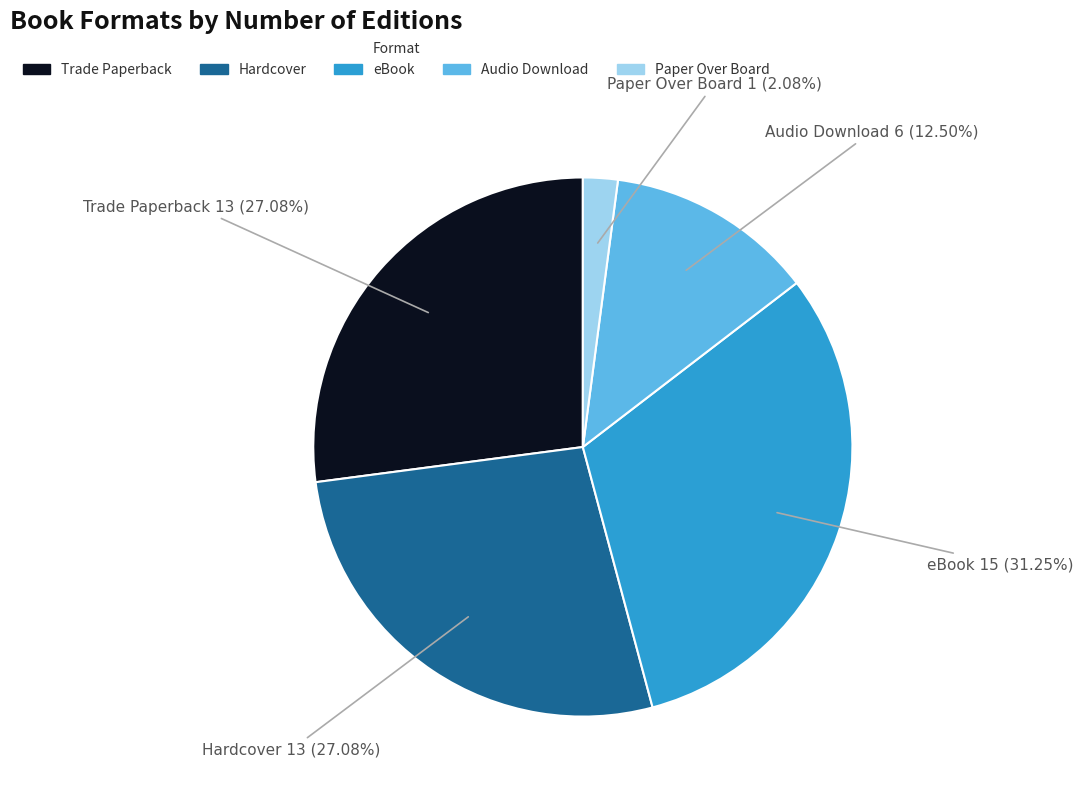

To the nearest percent, what is the combined percentage of Trade Paperback and Hardcover?

54%